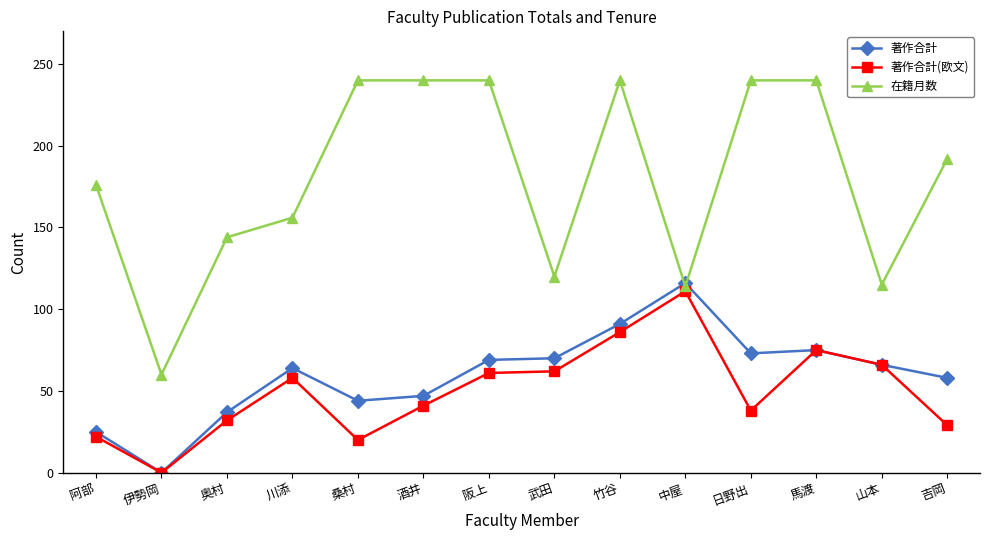

Where is 著作合計(欧文) nearest to the value 55?

川添